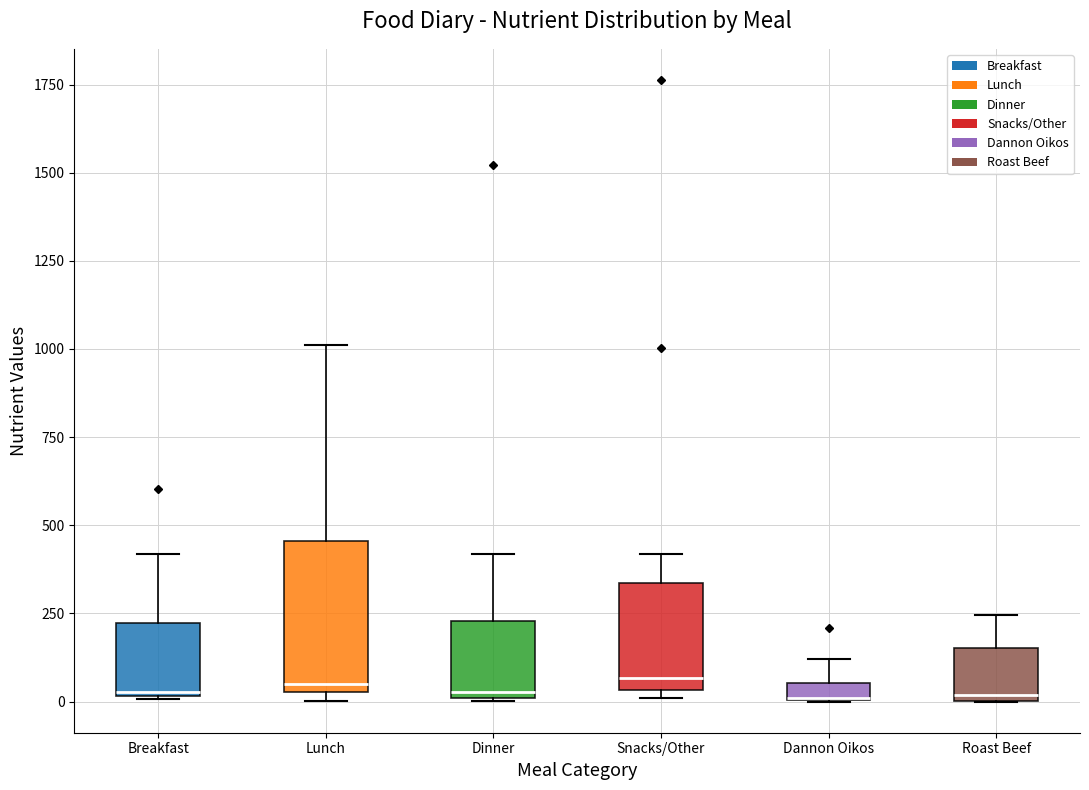

Comparing the boxes themselves (not the whiskers), which one is the tallest?

Lunch